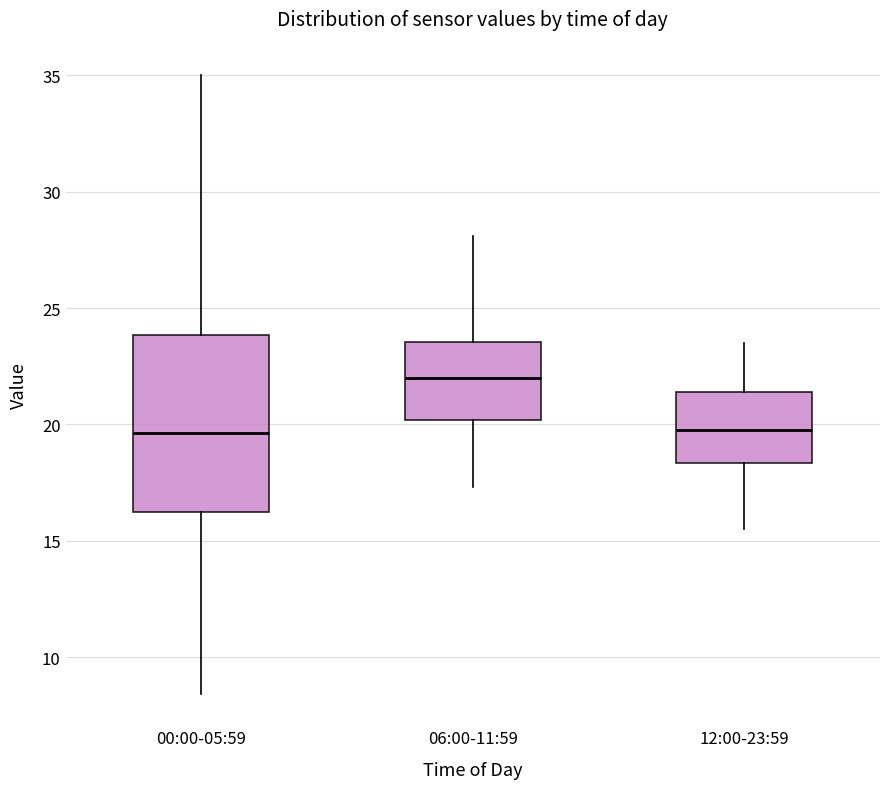

Comparing the boxes themselves (not the whiskers), which one is the tallest?

00:00-05:59